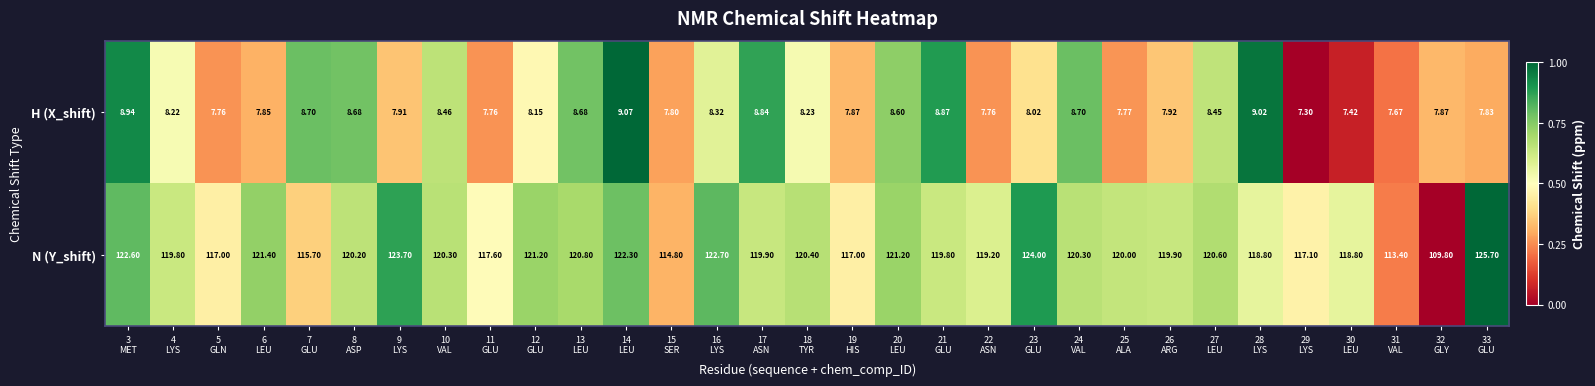

List the series in order of their peak value, lowest first.

H (X_shift), N (Y_shift)